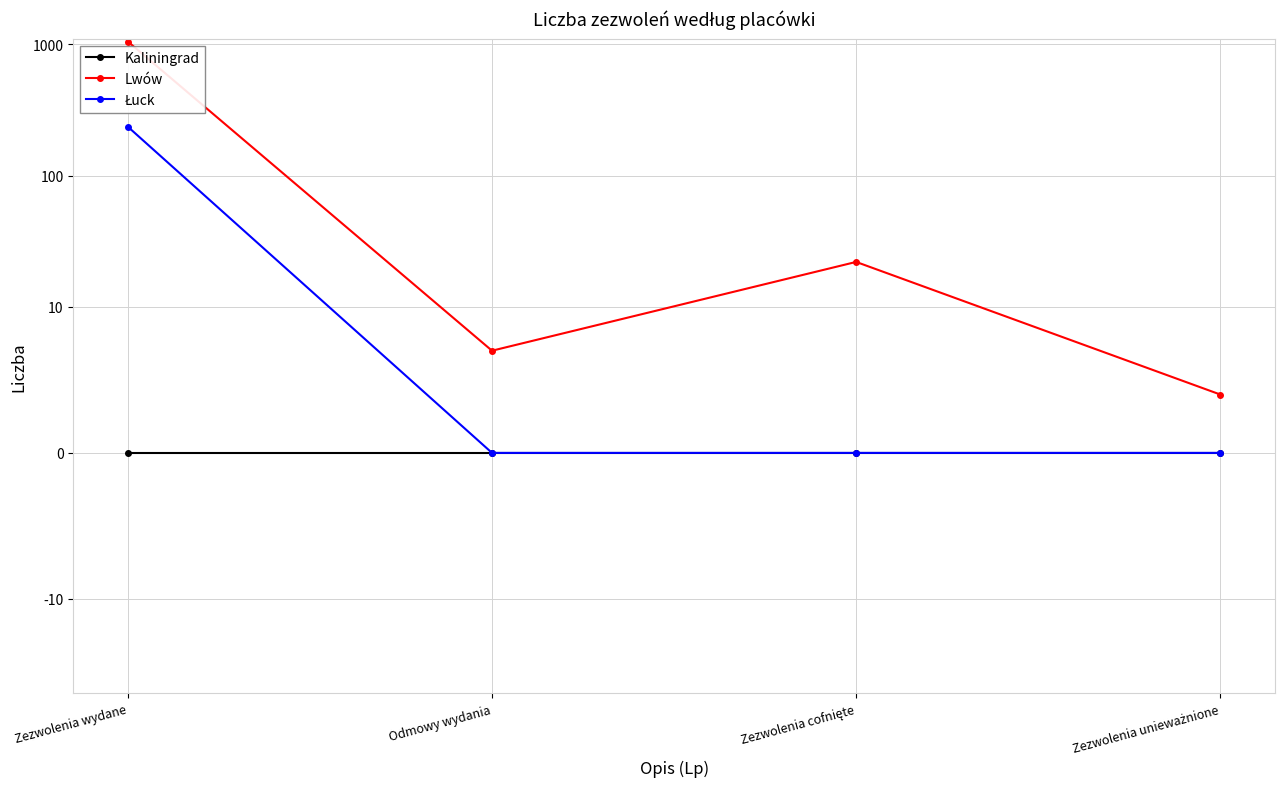

Is the value of Lwów at Zezwolenia cofnięte greater than the value of Łuck at Zezwolenia cofnięte?

Yes